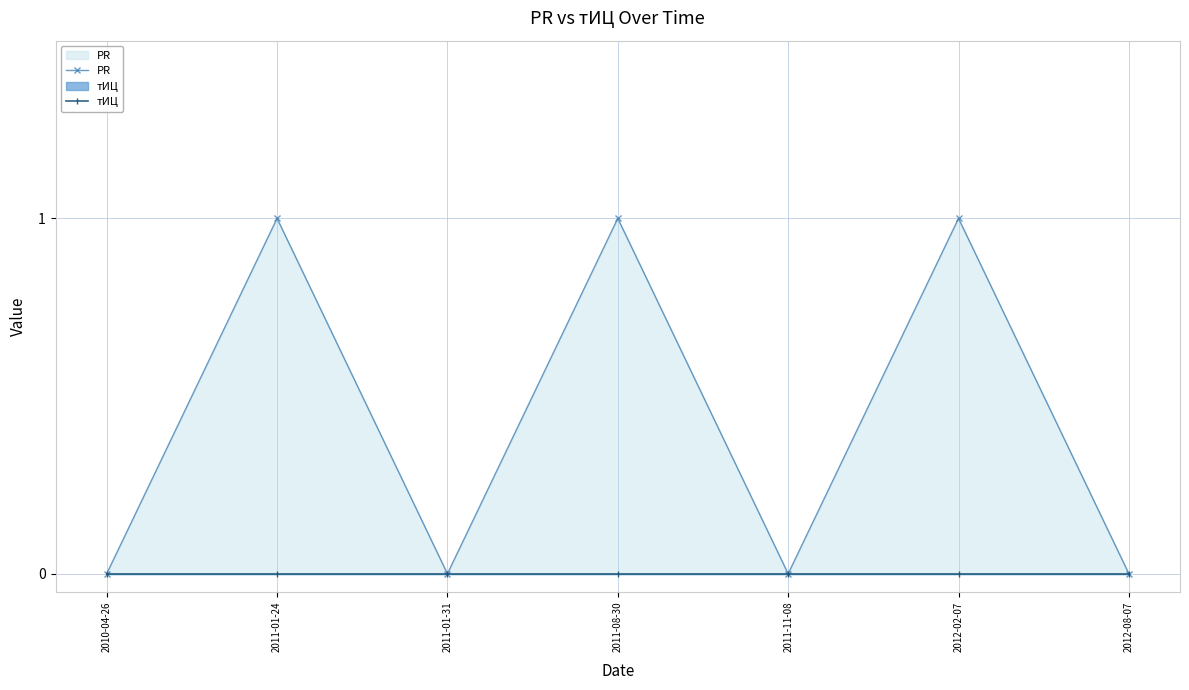

List the labels in order of PR value, largest first.

2011-01-24, 2011-08-30, 2012-02-07, 2010-04-26, 2011-01-31, 2011-11-08, 2012-08-07